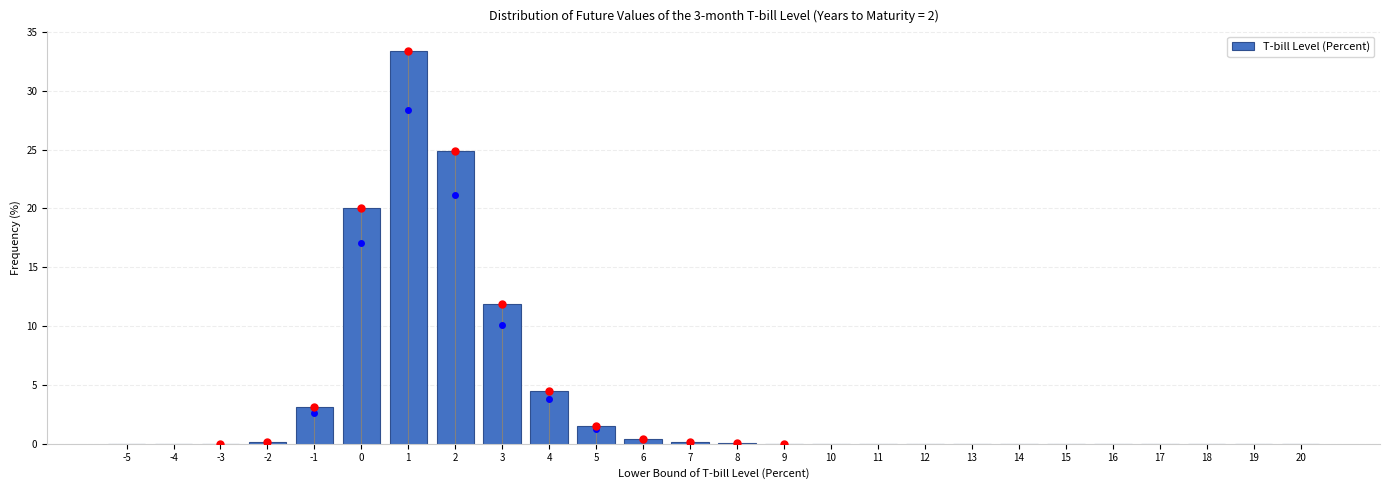

True or false: the data shows 4.5 at 4.

True